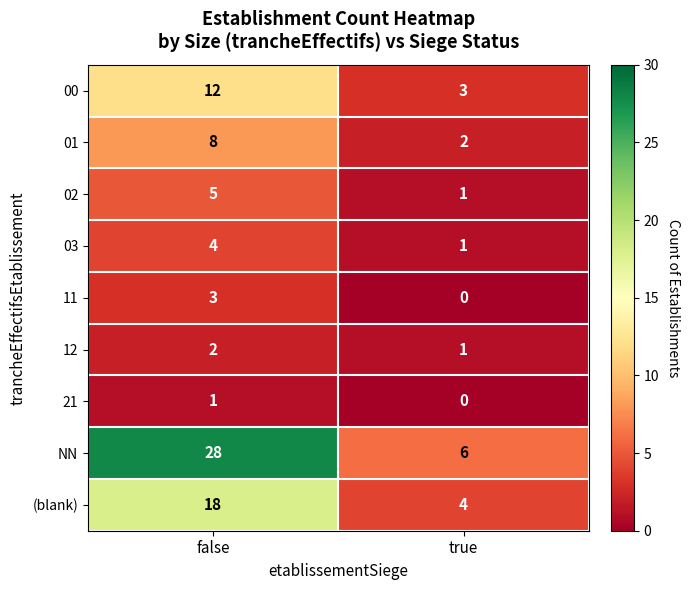

What is the greatest value displayed?

28